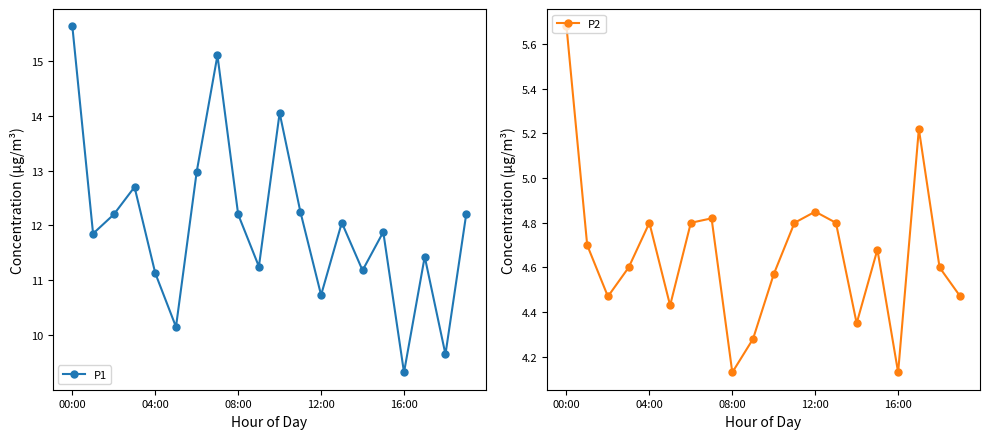

How many interior local peaks does the P1 series have?

6